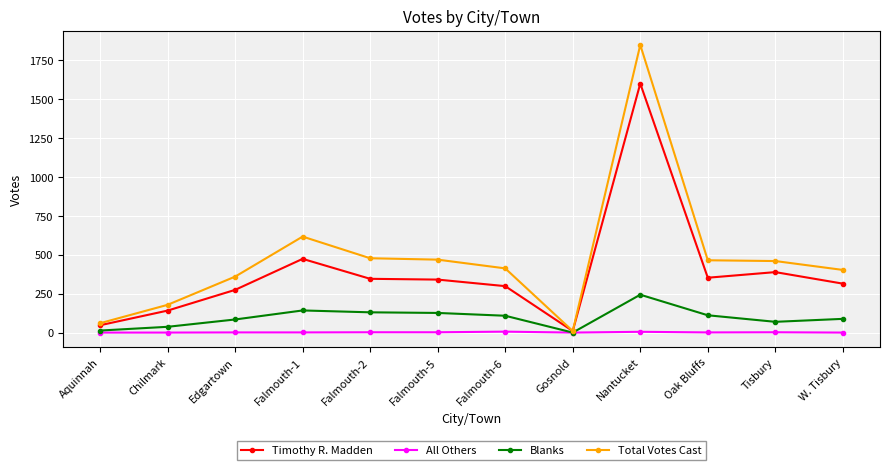

What is the label of the 2nd point from the right?

Tisbury